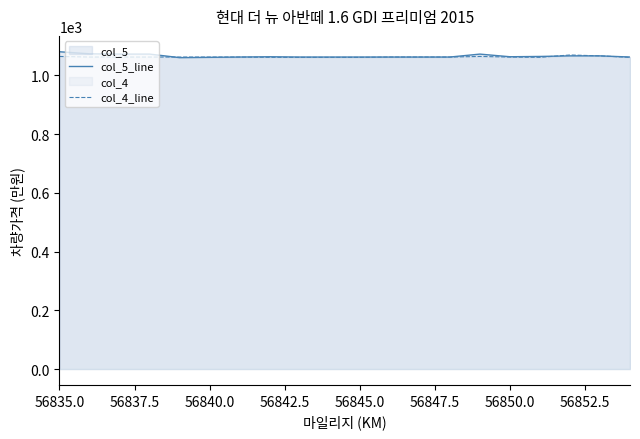

The value of col_4_line at 56850.0 is 718. True or false?

False